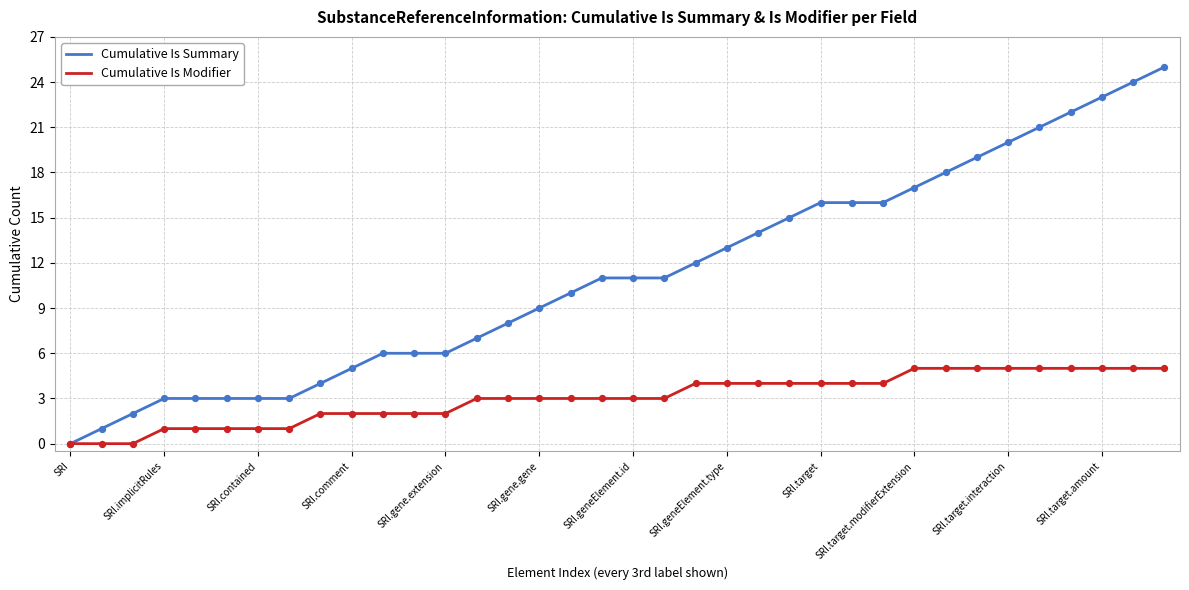

What are all the series names shown in the legend?

Cumulative Is Summary, Cumulative Is Modifier